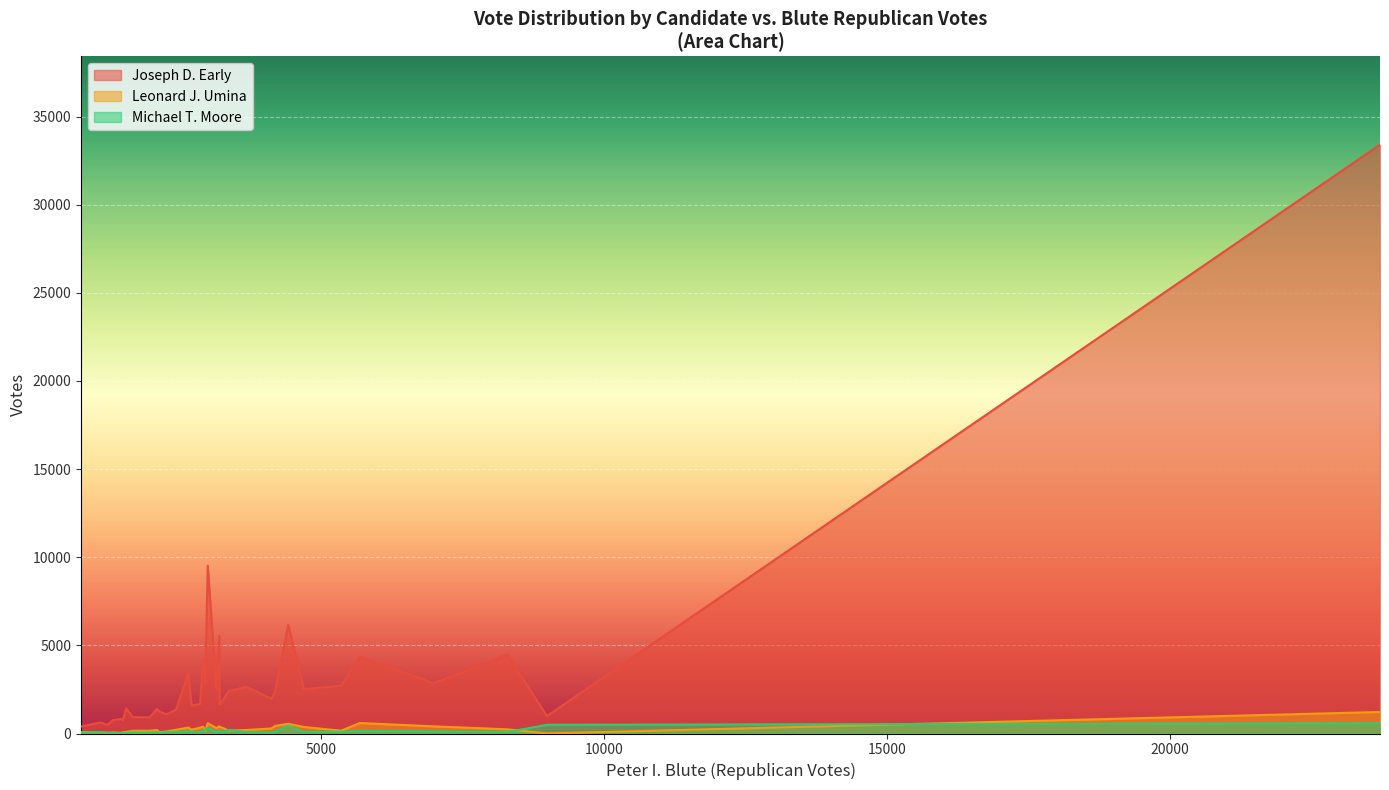

Which series has the widest spread of values?

Joseph D. Early